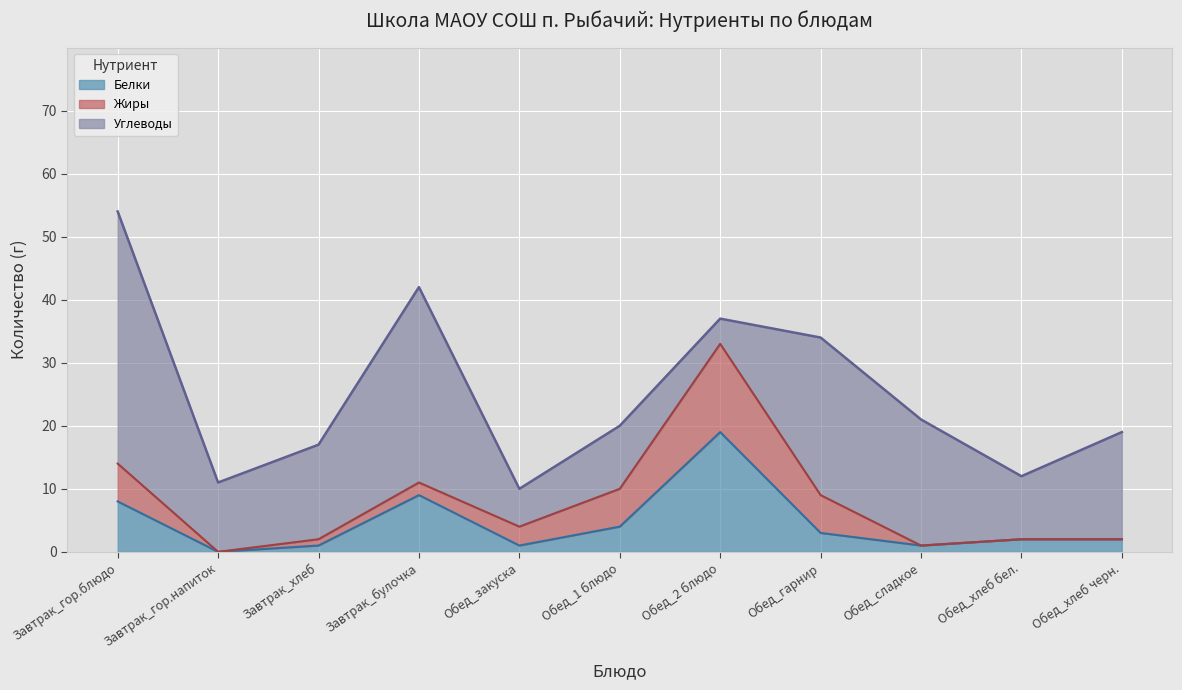

True or false: Жиры has a value of -8 at Обед_хлеб черн..

False